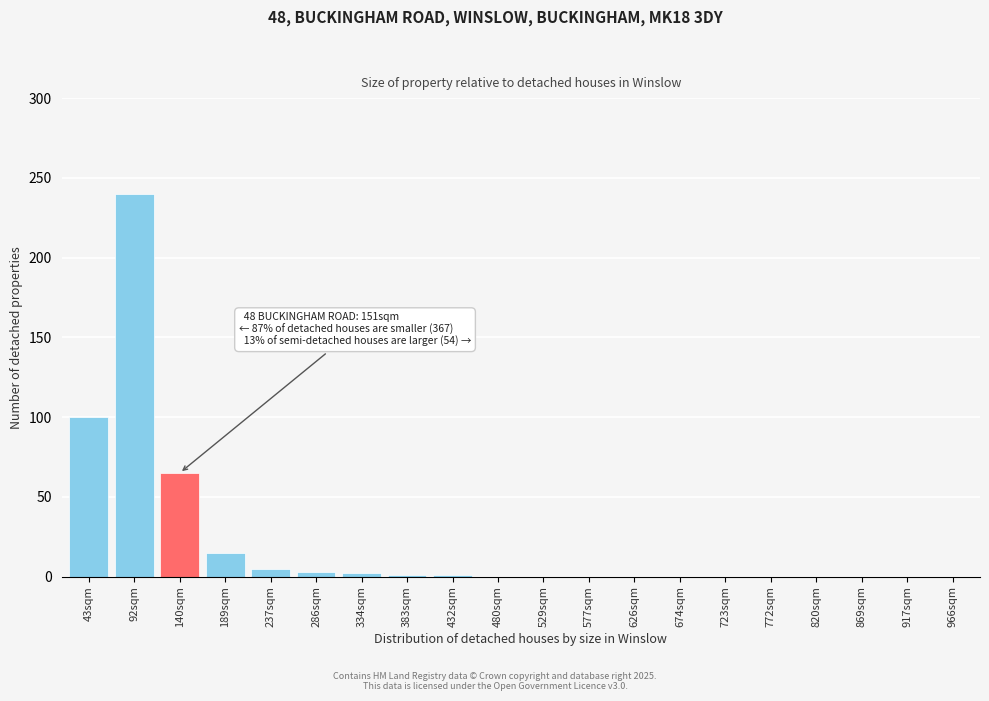

Where is the data nearest to the value 120?

43sqm